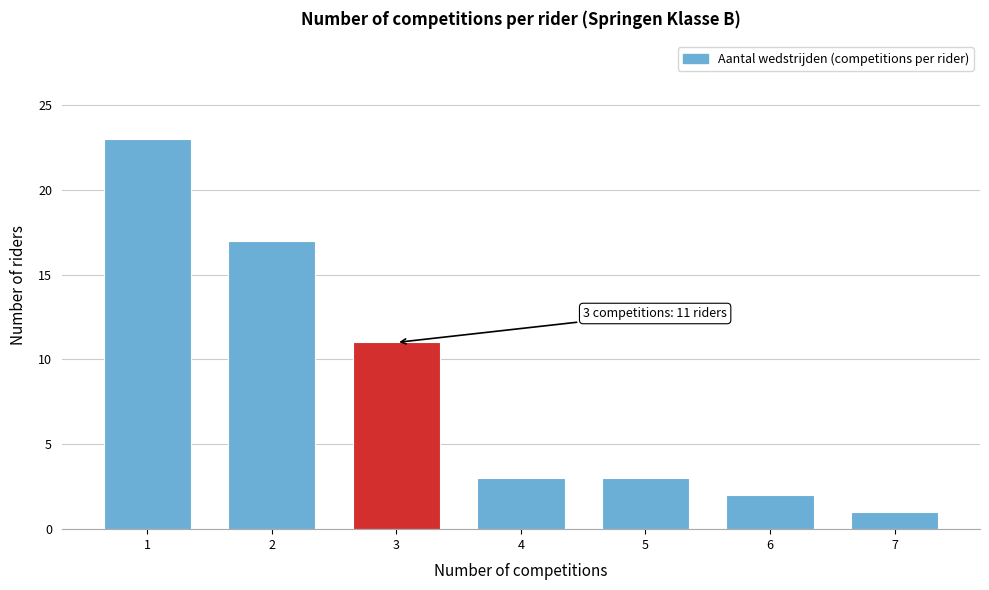

Reading left to right, extract all data points from this chart.

1=23	2=17	3=11	4=3	5=3	6=2	7=1